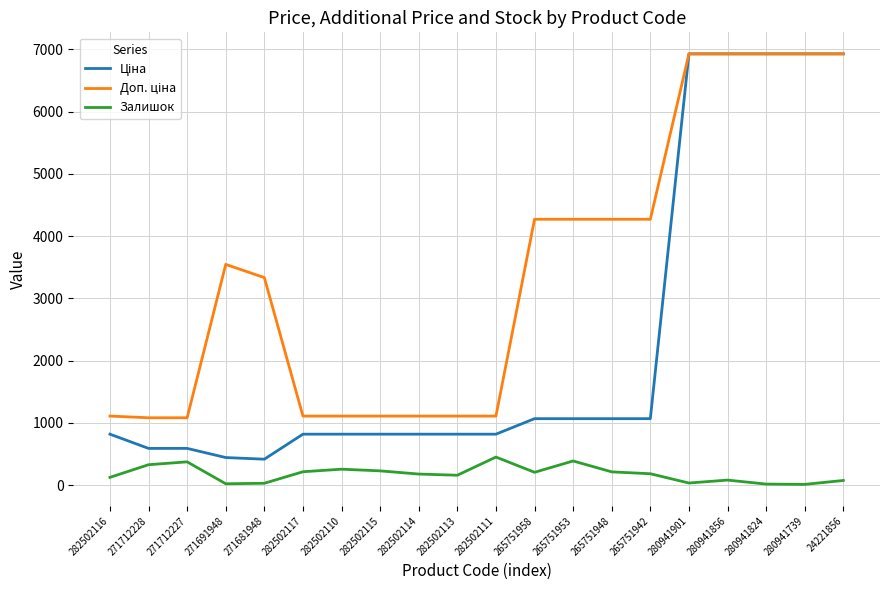

True or false: Залишок has a value of 744.9 at 282502111.

False